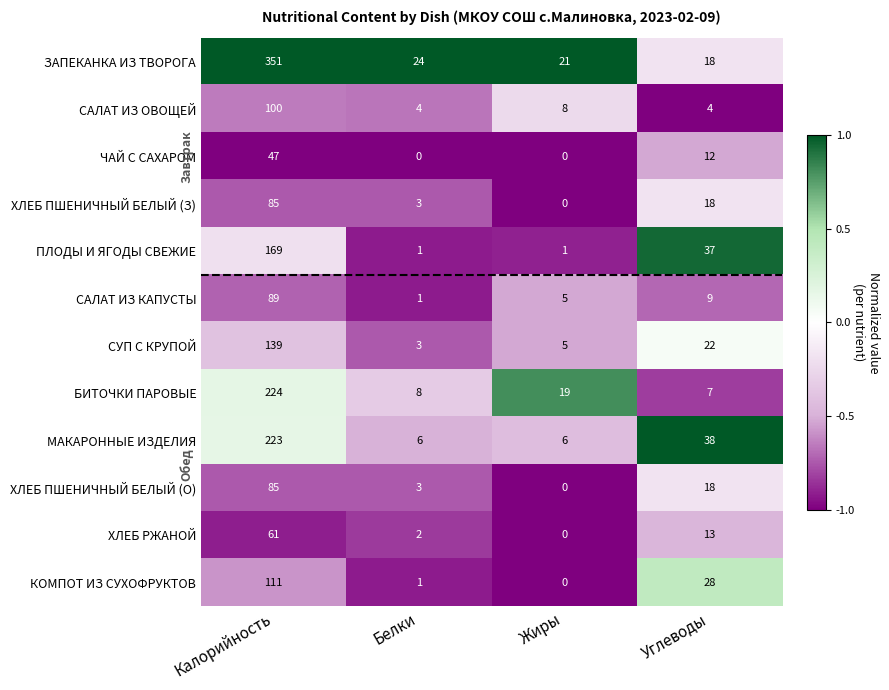

The value of ХЛЕБ ПШЕНИЧНЫЙ БЕЛЫЙ (О) at Углеводы is 25. True or false?

False